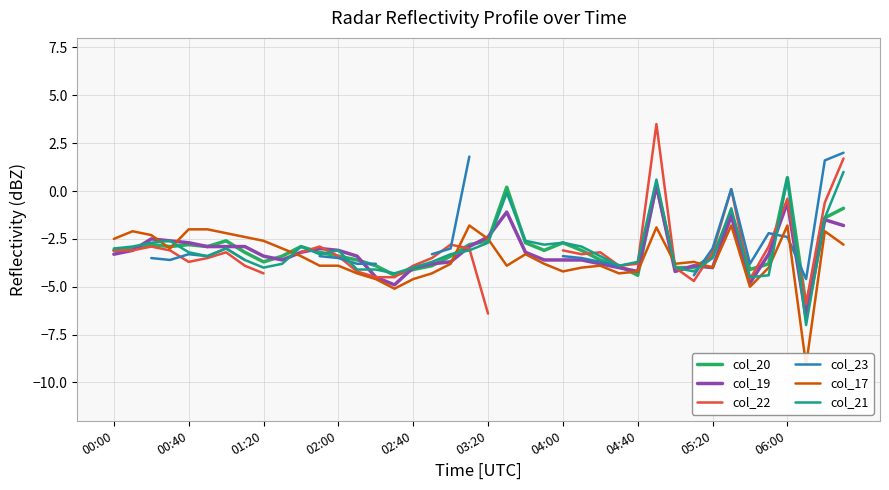

How many interior local valleys does the col_17 series have?

9